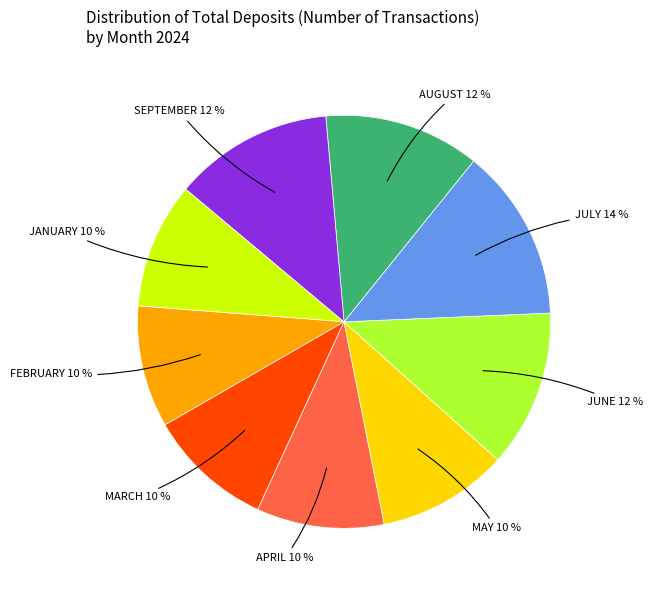

To the nearest percent, what is the average slice percentage?

11%